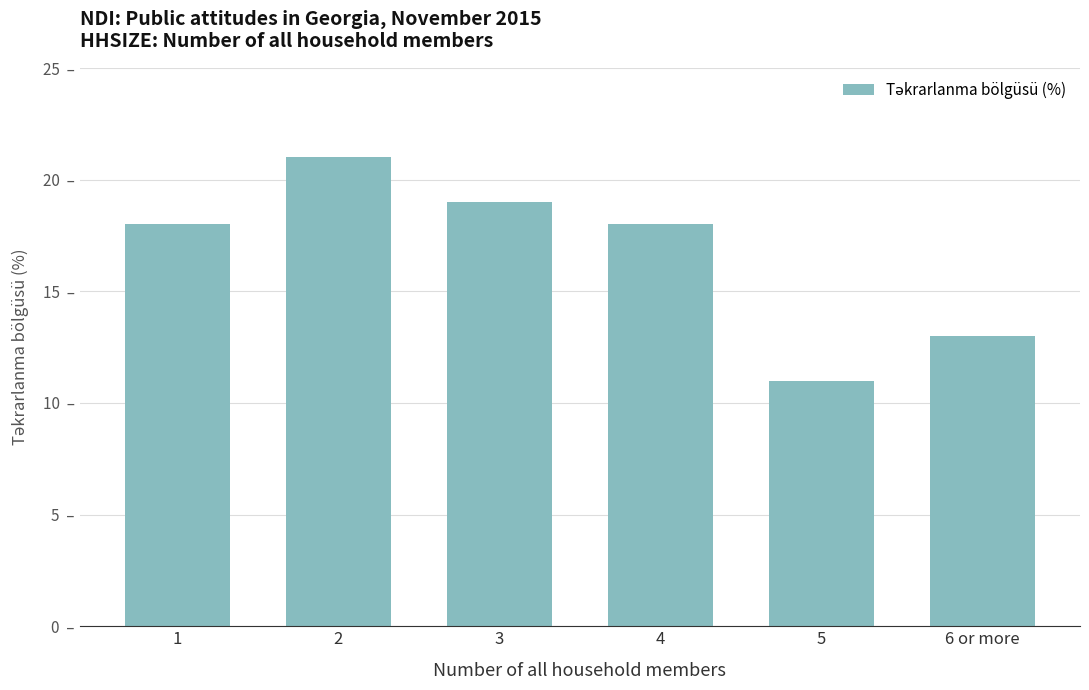

Where does the data first go above 18?

2